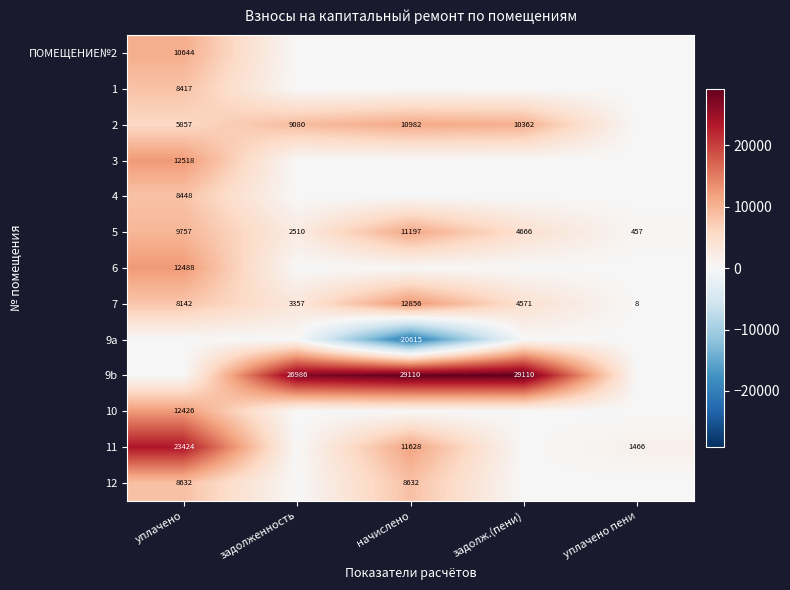

What is the greatest value displayed?

29109.5